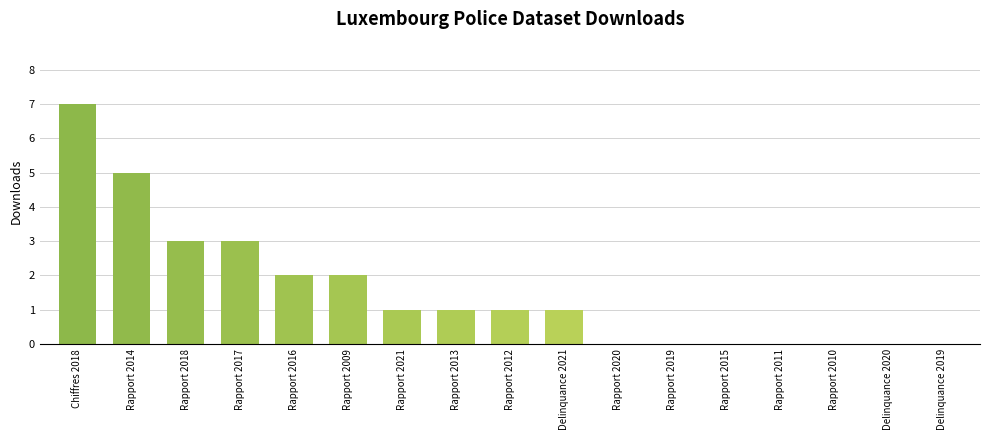

Is it true that the value at Rapport 2009 is 1?

False